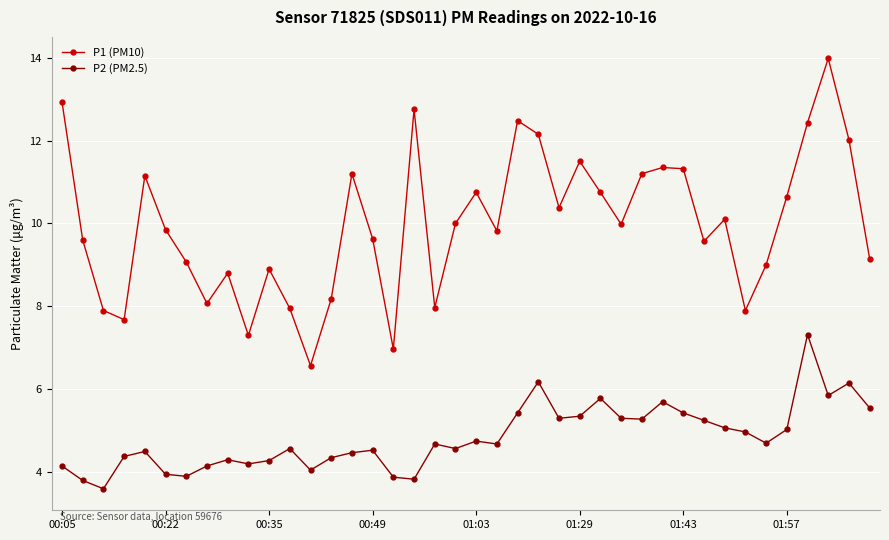

What is the value of the P2 (PM2.5) point at the 21st from the left?

4.8